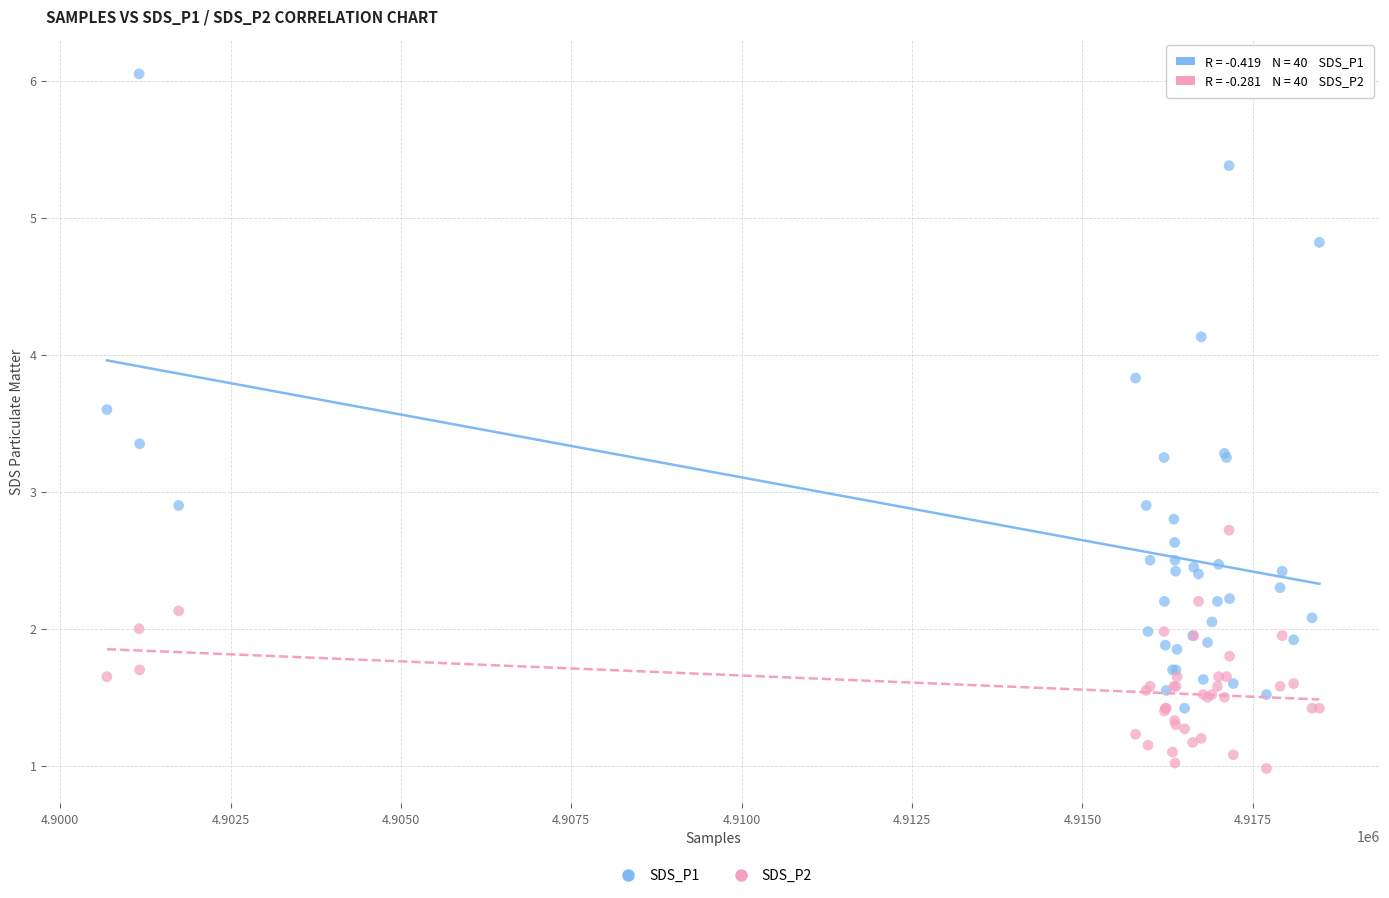

What are all the series names shown in the legend?

SDS_P1, SDS_P2